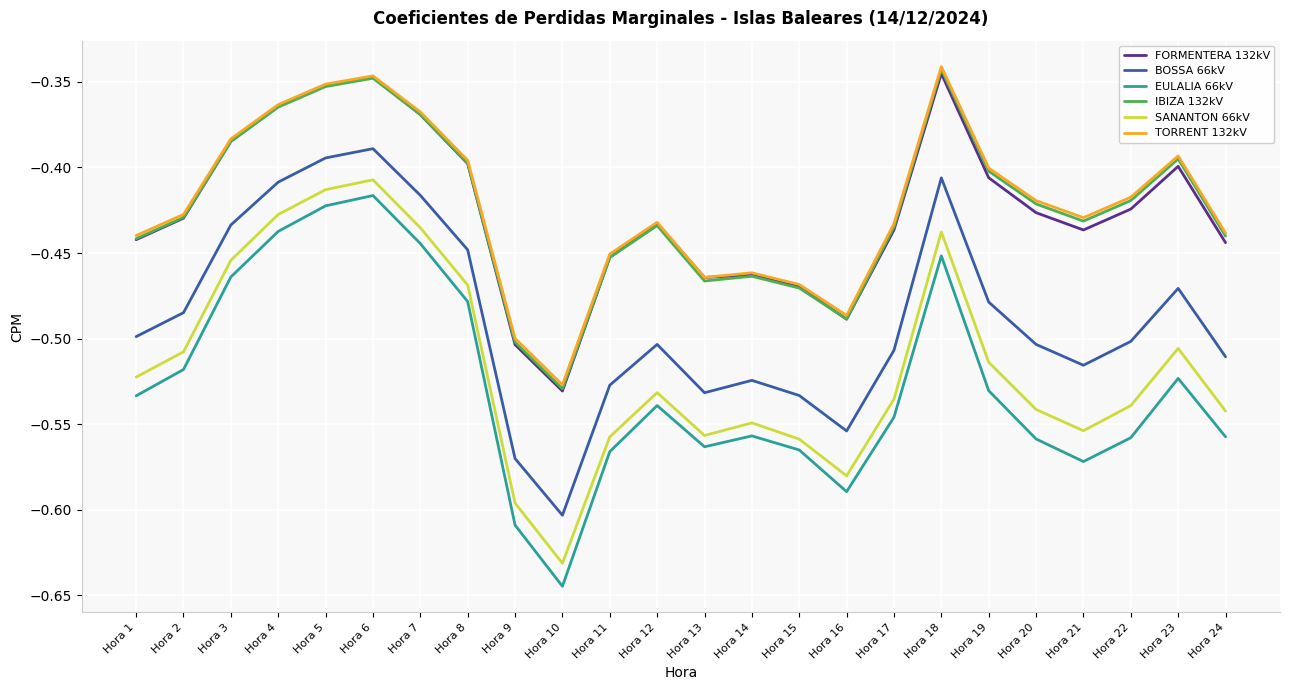

At which category does the chart reach its minimum across all series?

Hora 10